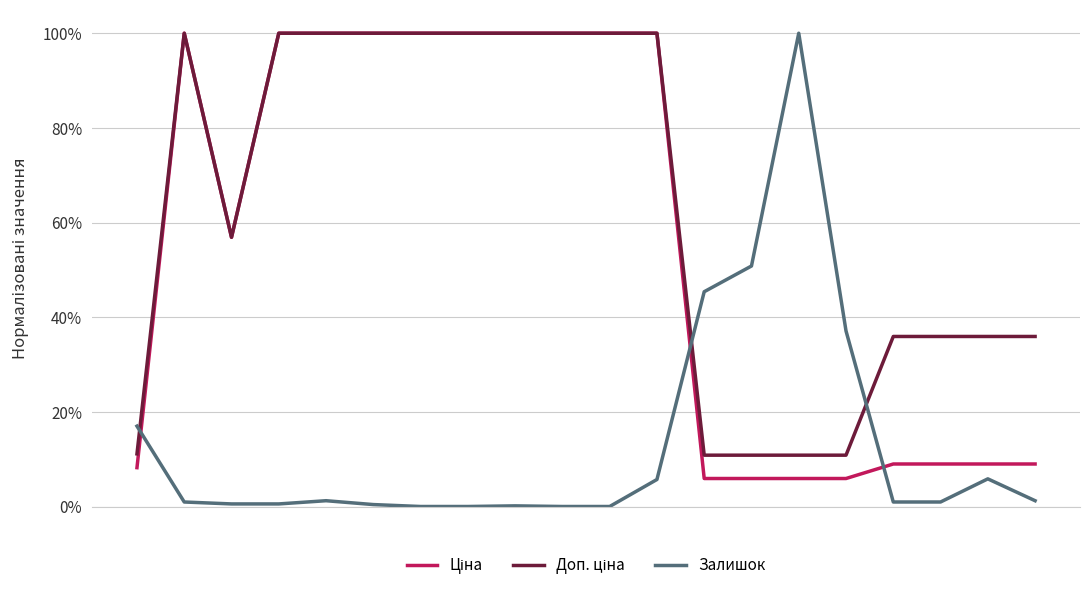

Rank the categories by Залишок value from highest to lowest.

14, 13, 12, 15, 0, 18, 11, 4, 19, 1, 16, 17, 2, 3, 5, 8, 6, 7, 9, 10